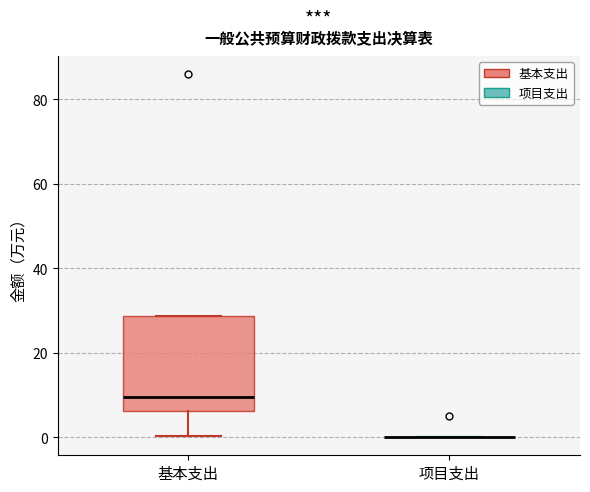

Reading left to right, transcribe this box plot: for each box, give where its median line is, the range the box spans, and where its two whiskers end, as read against the y-axis. The values are not printed on the chart, so give them approximately, as read against the axis.

基本支出: median 10, box 6 to 28, whiskers 0 to 28
项目支出: box collapsed to a line at 0, whiskers 0 to 0